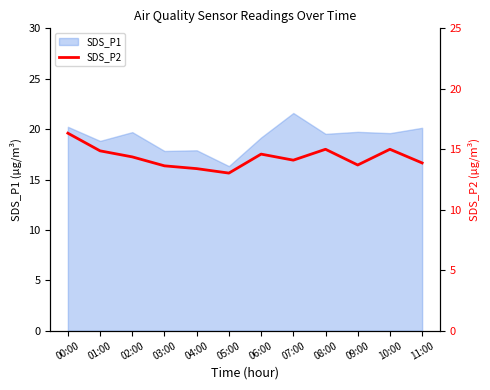

Where is the first local maximum?

06:00